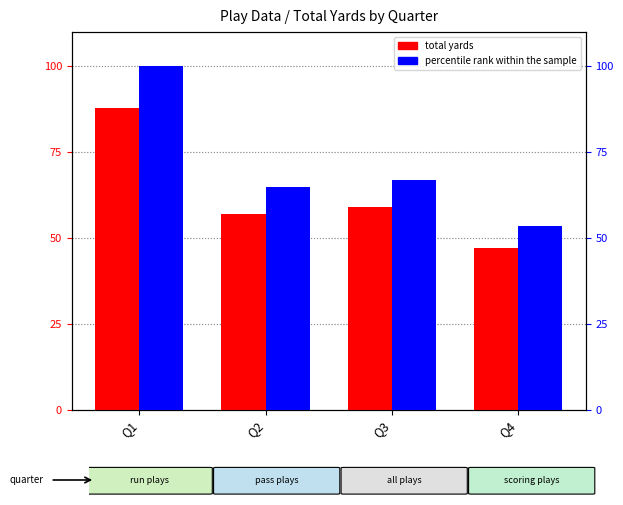

Reading left to right, transcribe all the data shown in this chart.

total yards: Q1=88.0	Q2=57.0	Q3=59.0	Q4=47.0
percentile rank within the sample: Q1=100.0	Q2=64.8	Q3=67.0	Q4=53.4